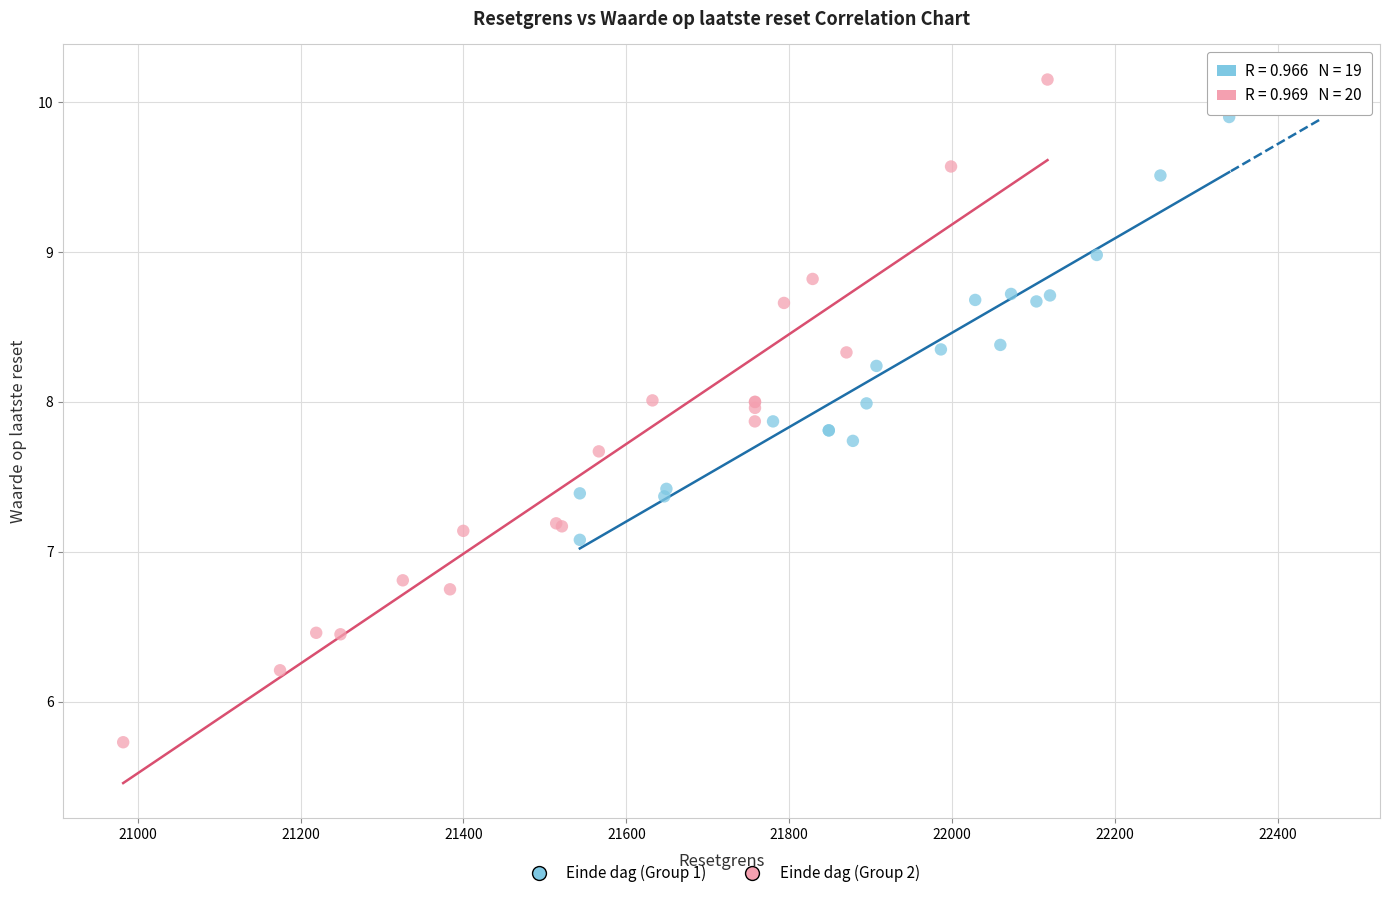

Which series reaches the minimum Y coordinate?

Einde dag (Group 2)